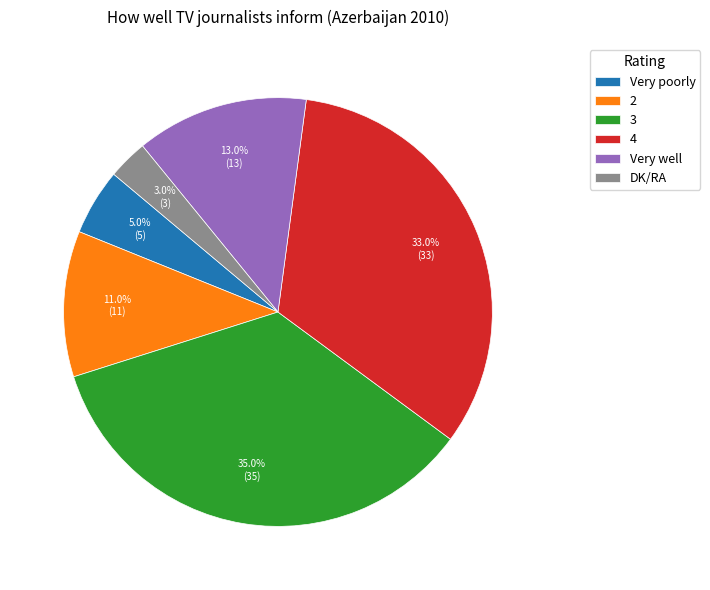

To the nearest percent, what percentage of the pie is Very poorly?

5%